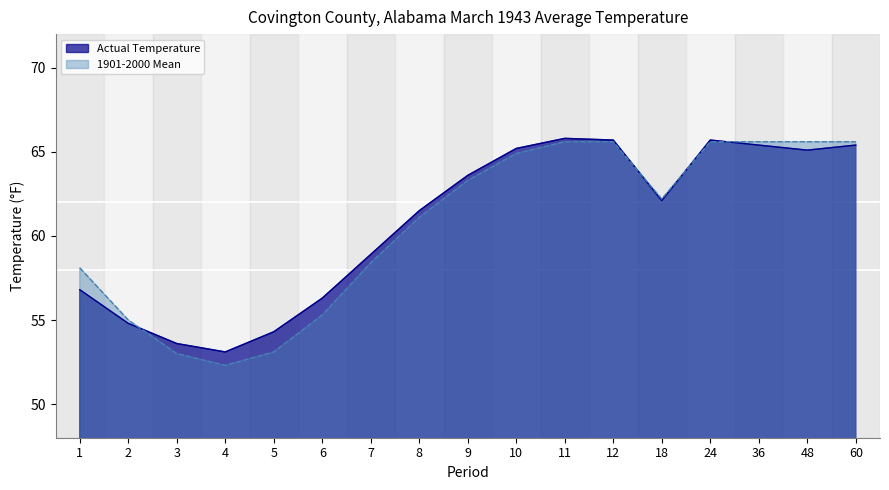

What is the value of the 1901-2000 Mean point at the 3rd from the left?

53.0